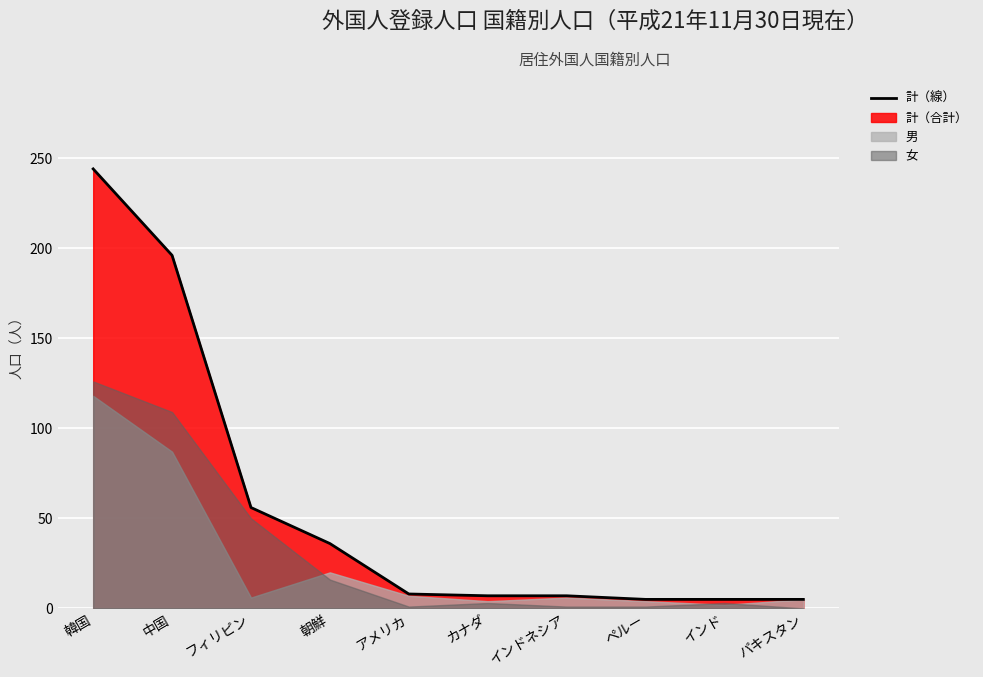

What is the ratio of the value at インド to the value at カナダ?

0.7